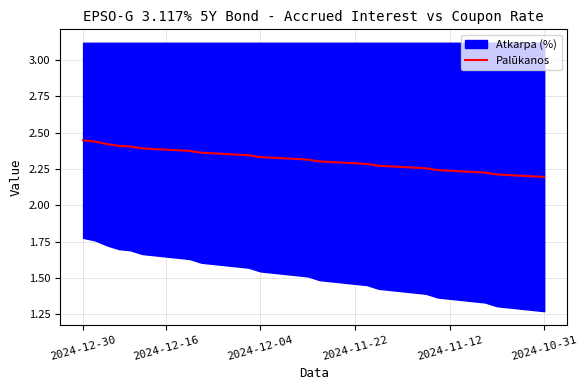

How many lines are shown in the chart?

1